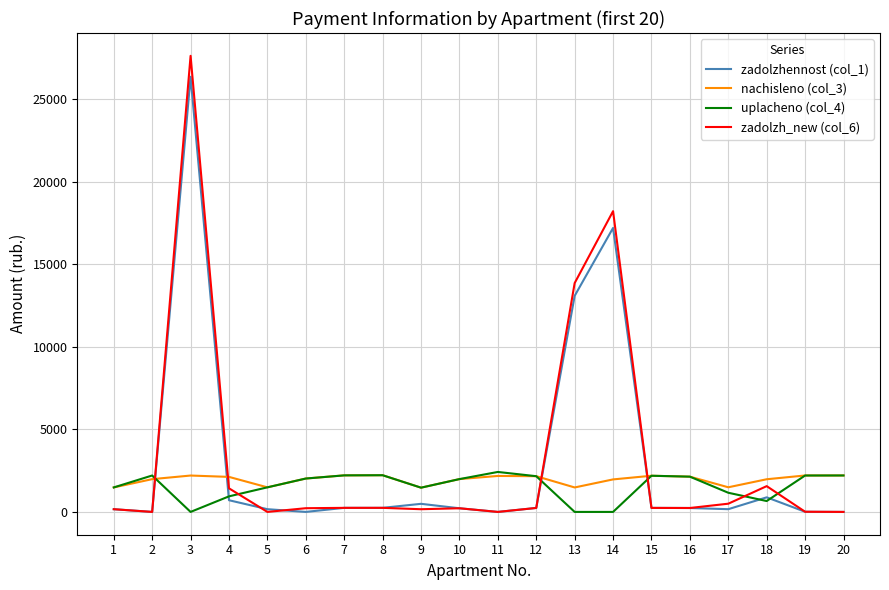

Which series has the widest spread of values?

zadolzh_new (col_6)